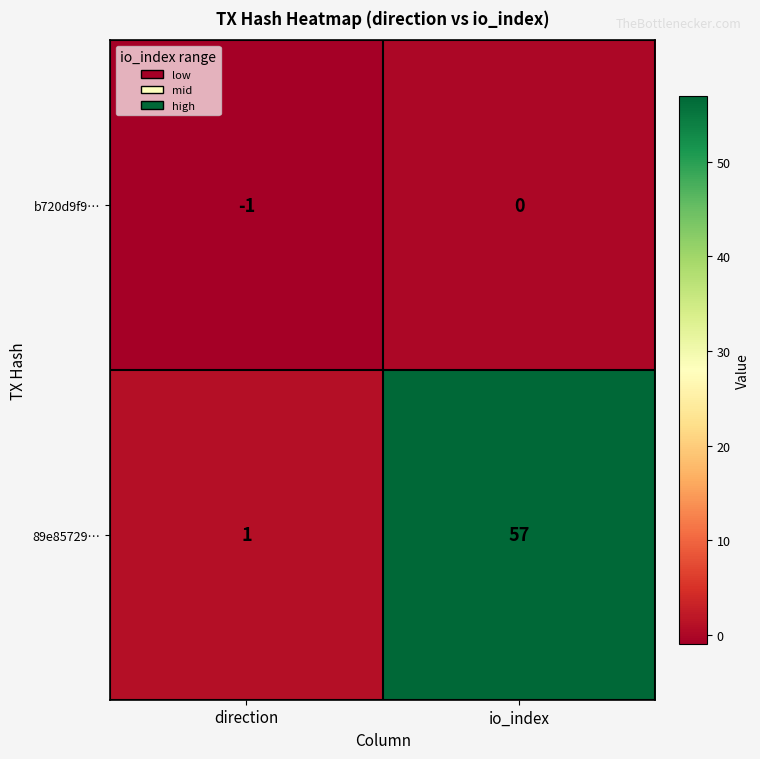

Rank the series by their average value, from highest to lowest.

89e85729…, b720d9f9…